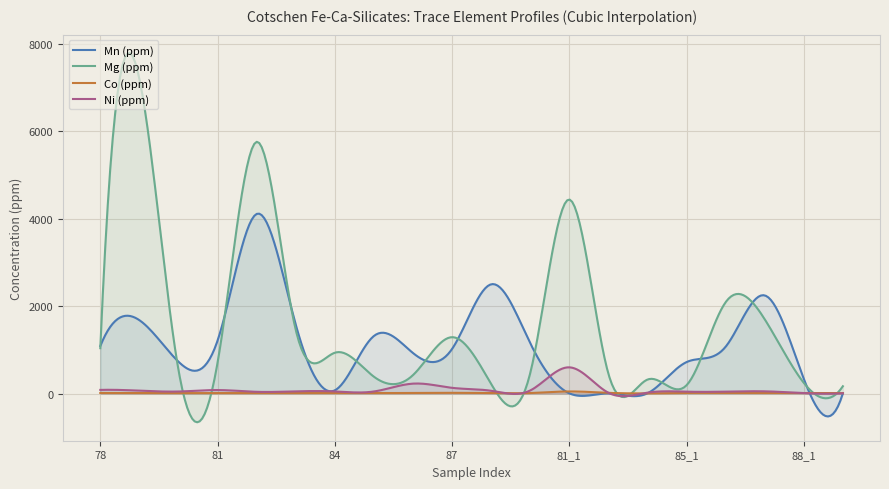

Is it true that Ni (ppm) equals 600.0 at 81_1?

True